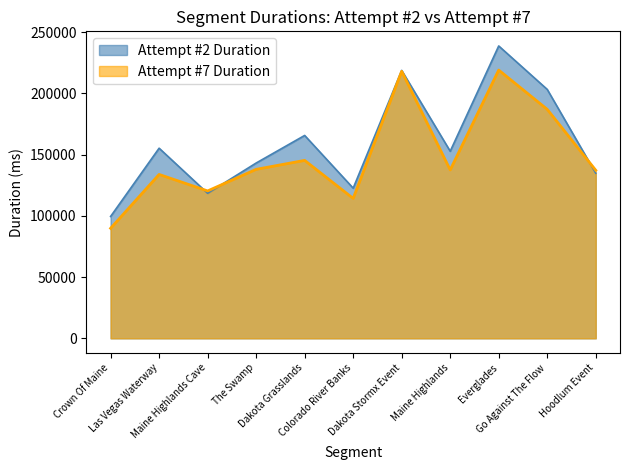

How many categories are shown in the chart?

11